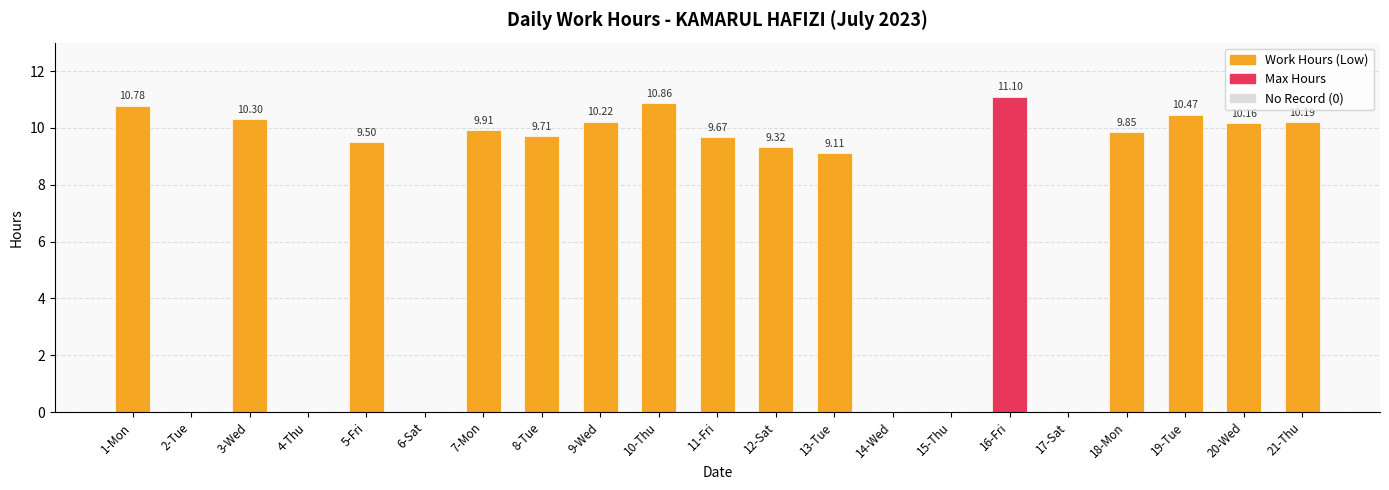

What is the sum of all values?

151.2